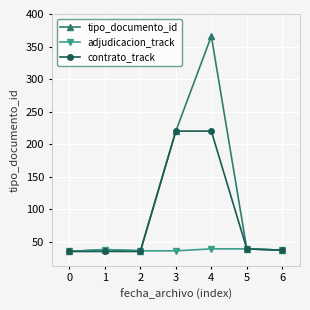

What is the greatest value displayed?

366